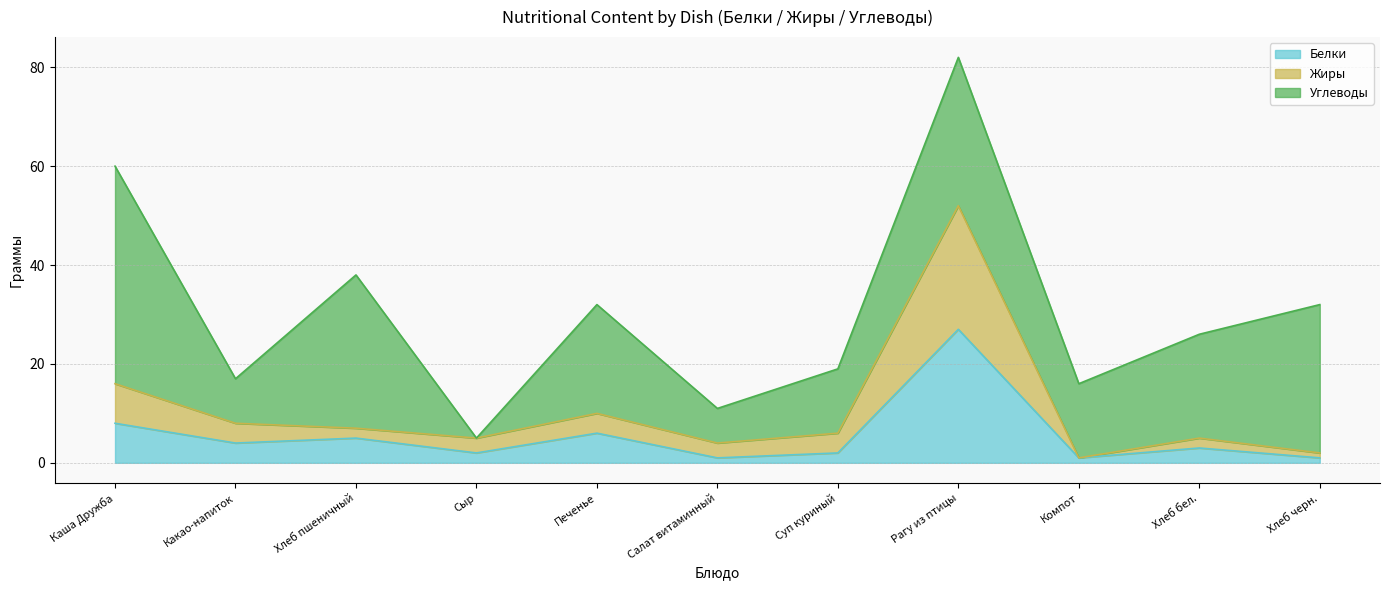

What is the total value across all series at Сыр?

5